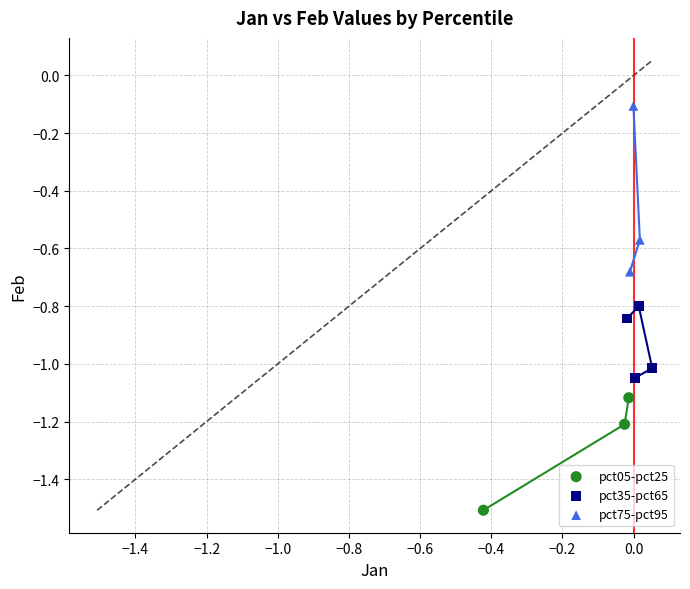

Which series contains the lowest Y value?

pct05-pct25